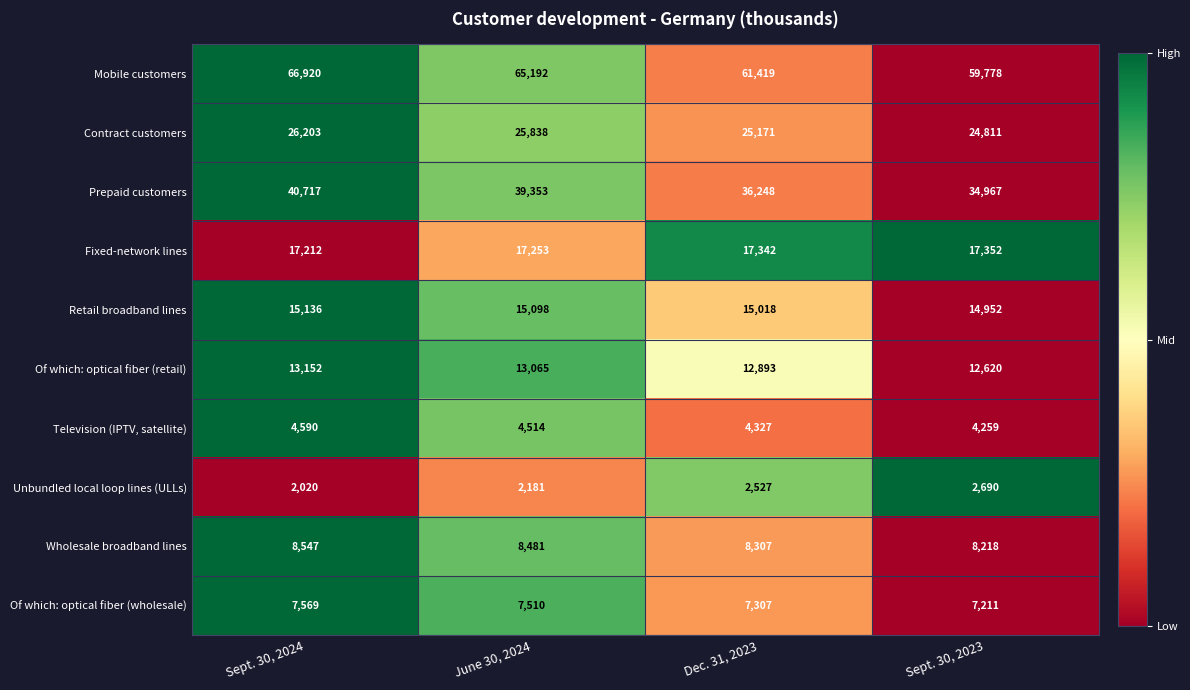

Where does the Of which: optical fiber (wholesale) series first go above 7510?

Sept. 30, 2024